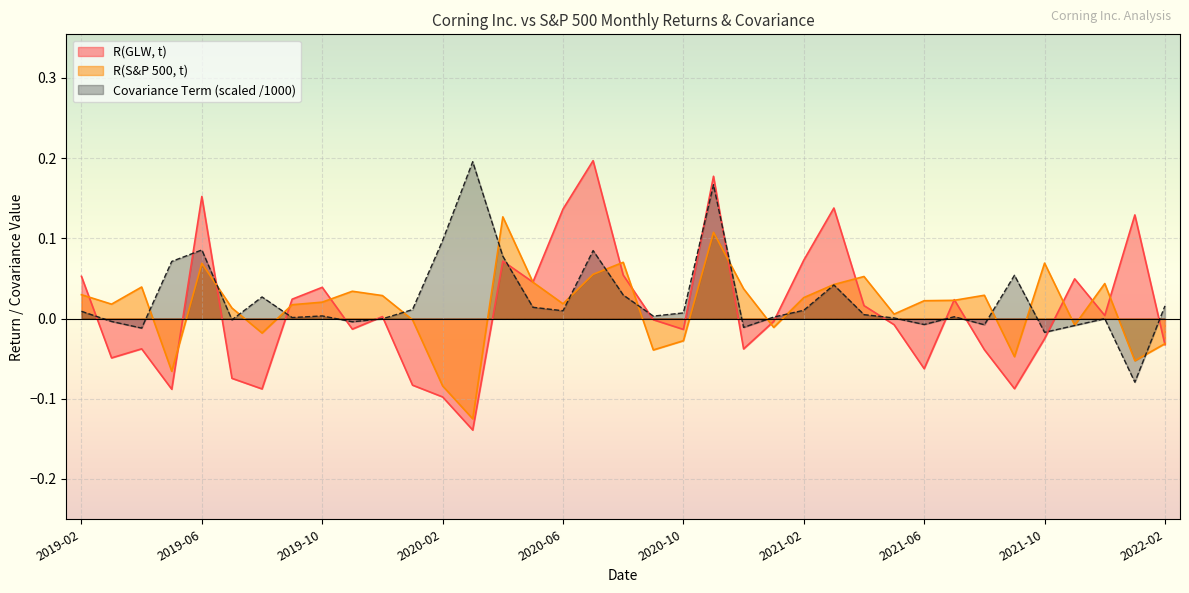

How many times do R(S&P 500, t) and R(GLW, t) cross each other?

17